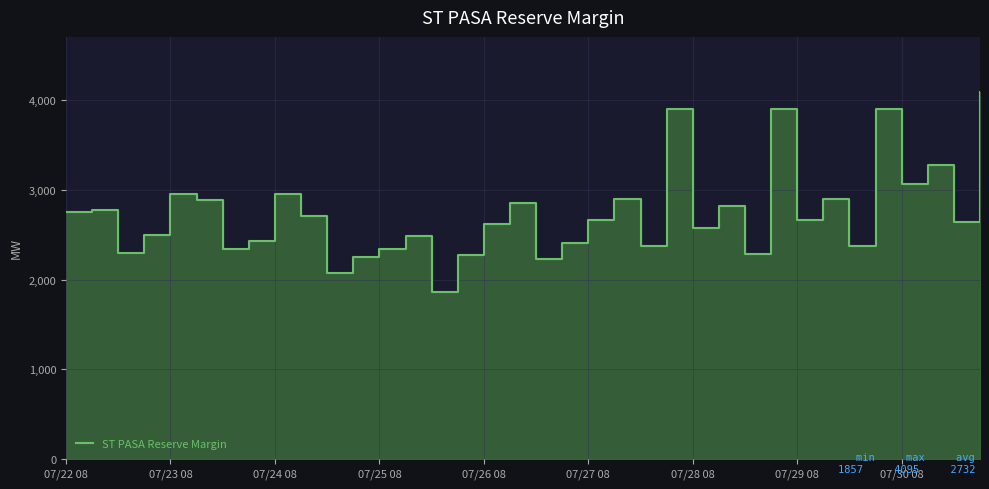

How many data points are less than 2662?

18